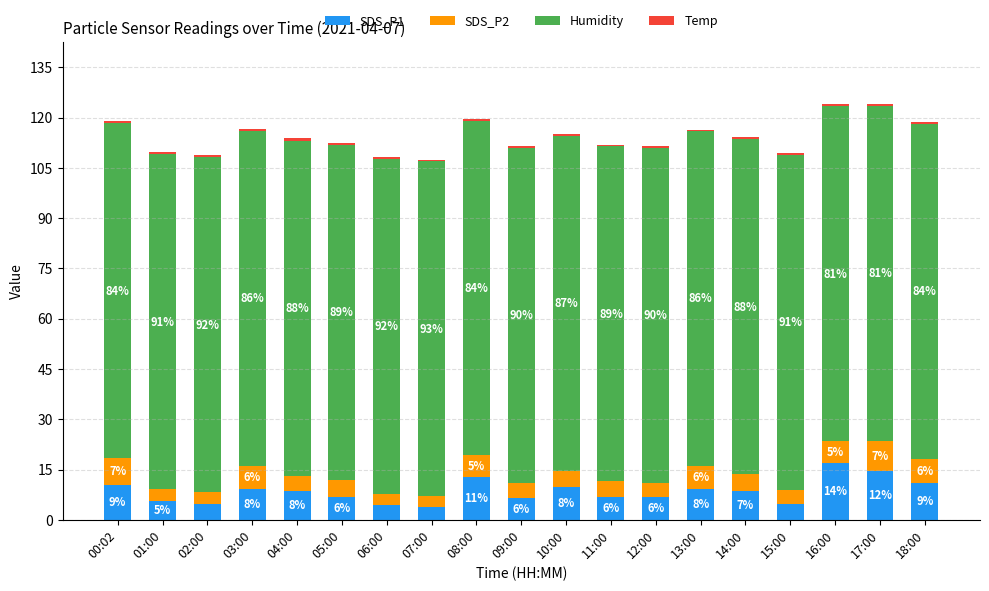

The Temp series shows 0.7 at 16:00. True or false?

True